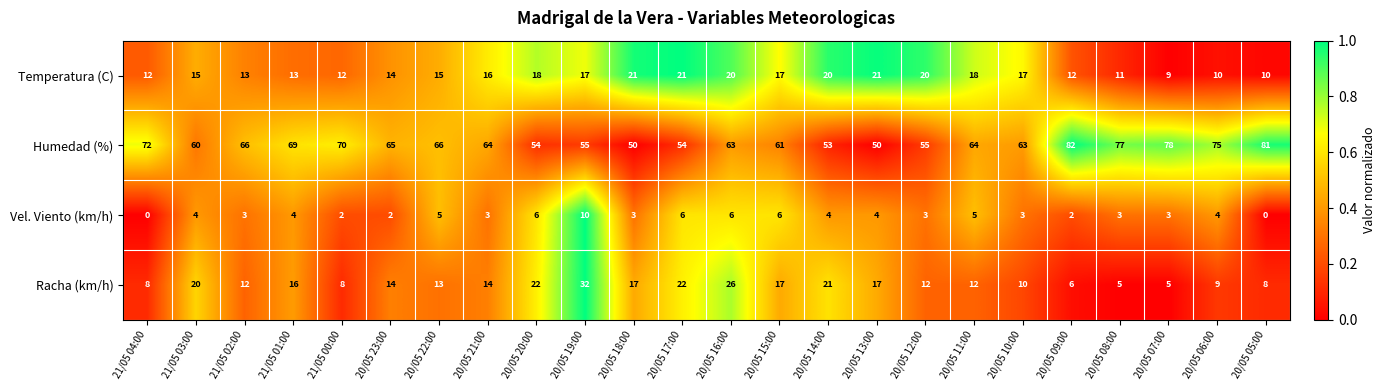

True or false: Racha (km/h) has a value of 7 at 20/05 14:00.

False